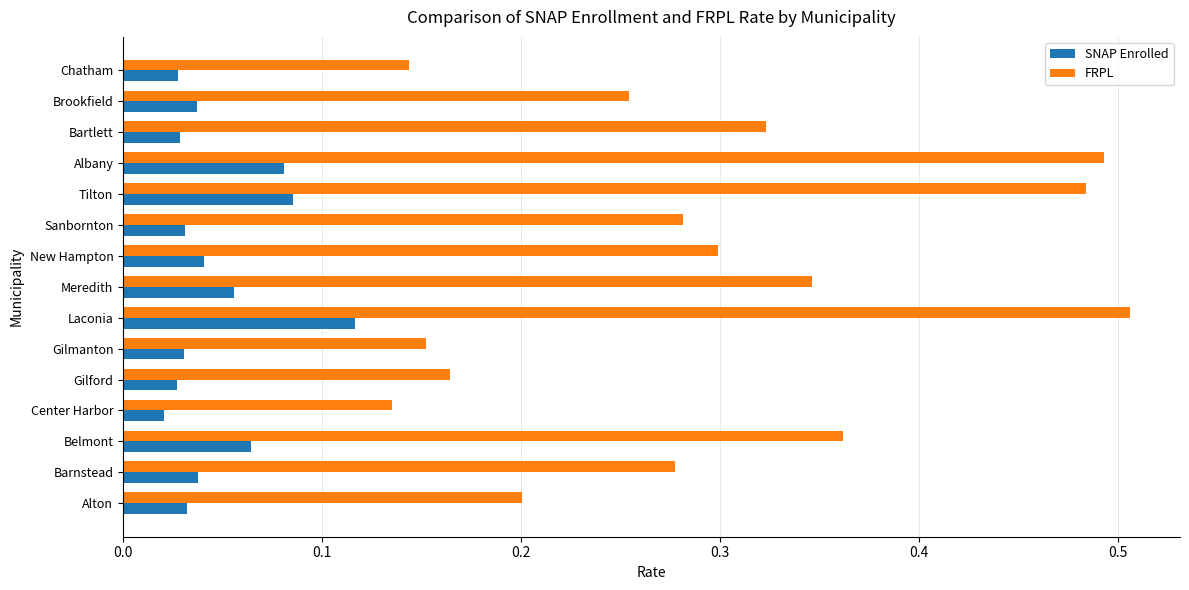

List the series in order of their peak value, lowest first.

SNAP Enrolled, FRPL